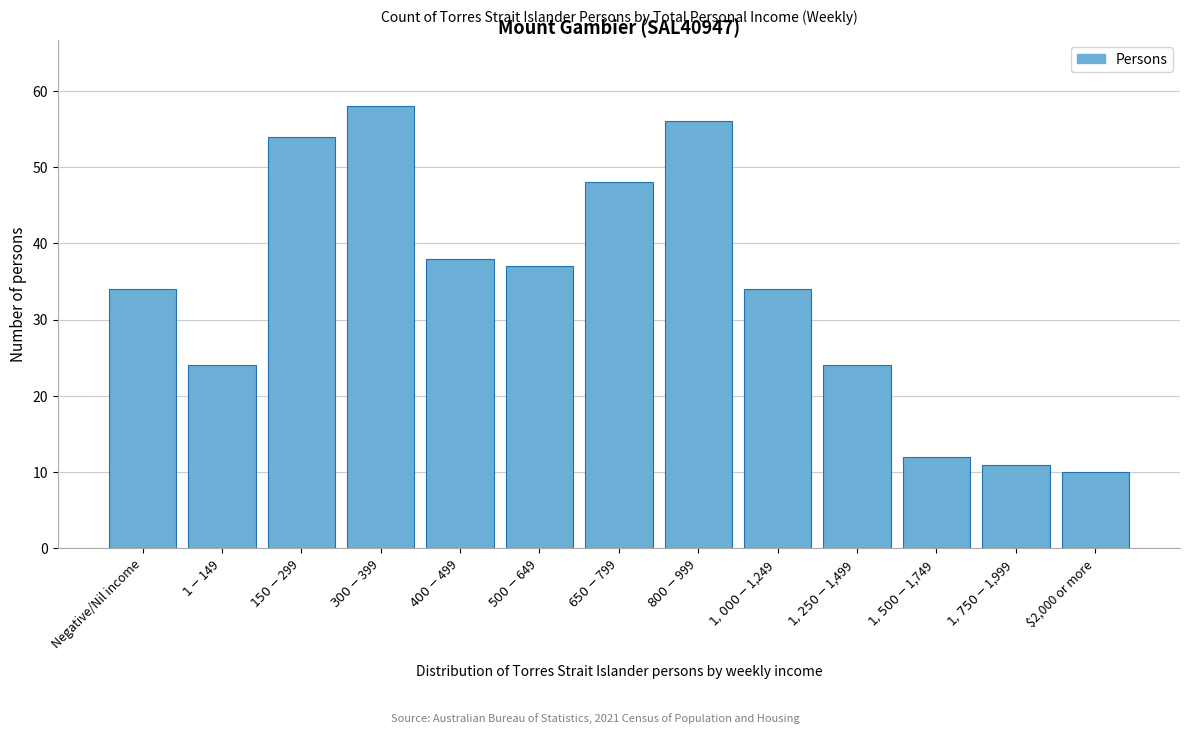

Reading left to right, extract all data points from this chart.

34	24	54	58	38	37	48	56	34	24	12	11	10